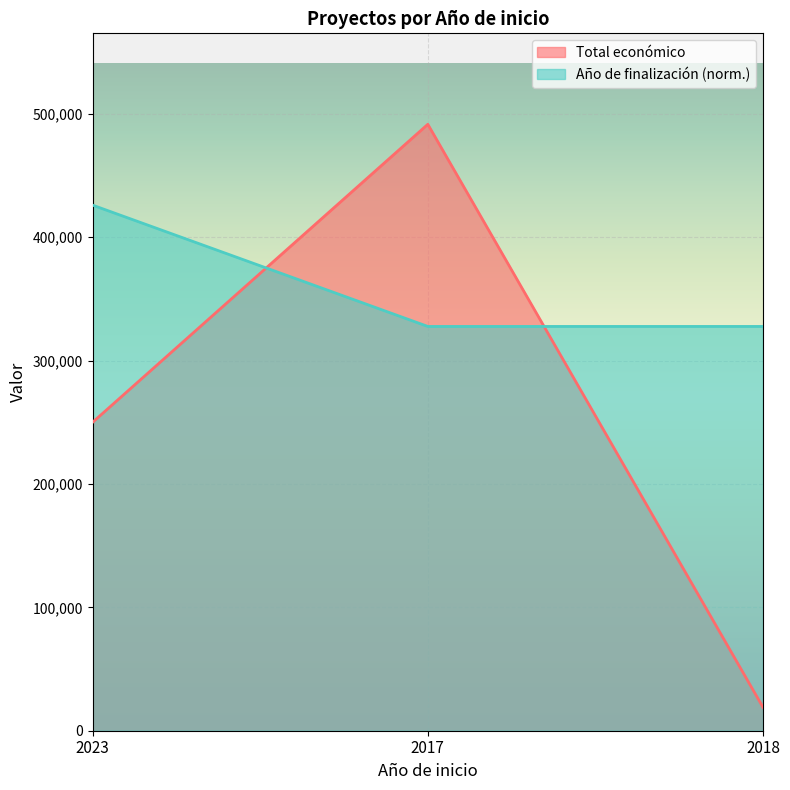

How many lines are shown in the chart?

2